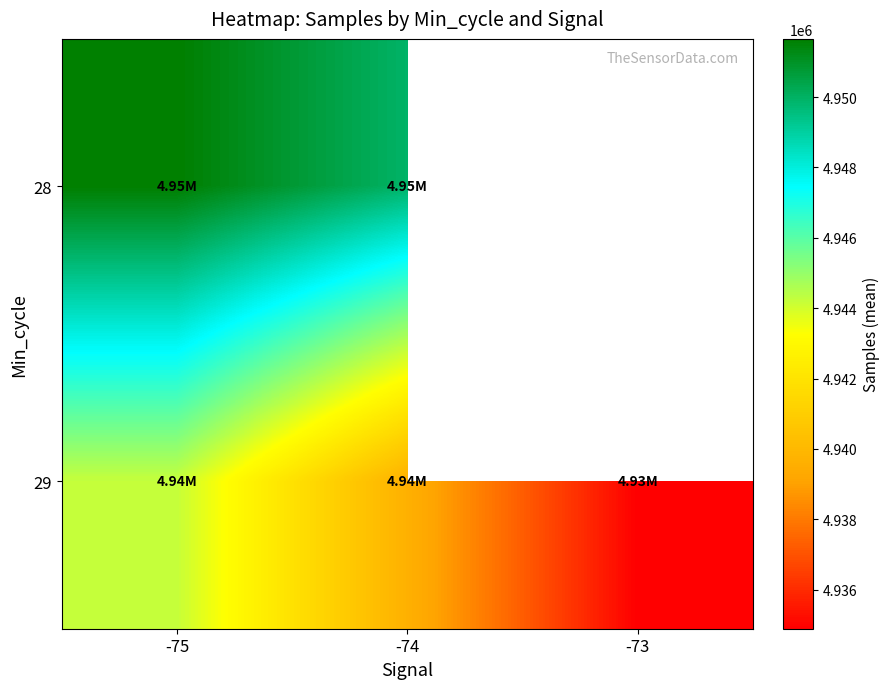

What is the smallest value displayed?

4934892.0